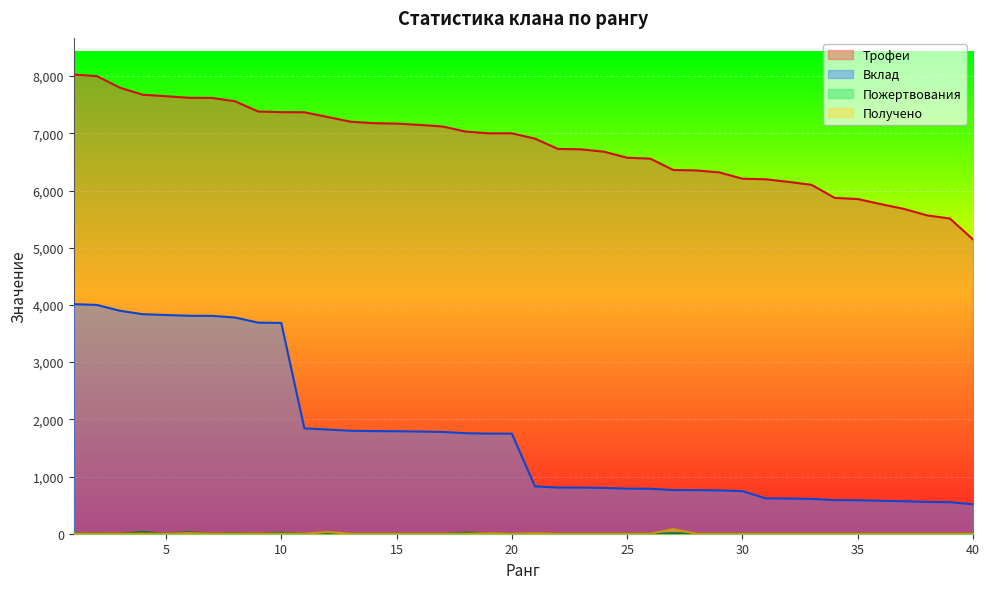

The value of Пожертвования at 18 is 20. True or false?

True